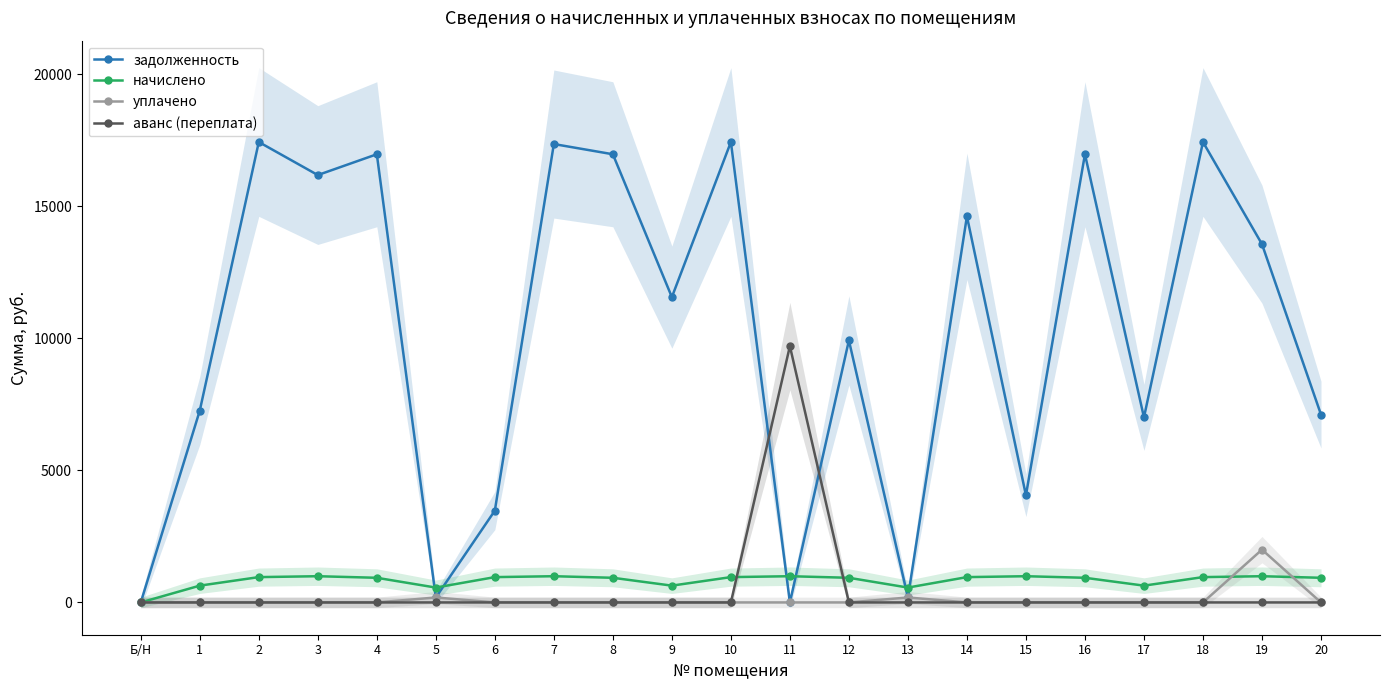

Which label corresponds to the smallest value in the chart?

Б/Н